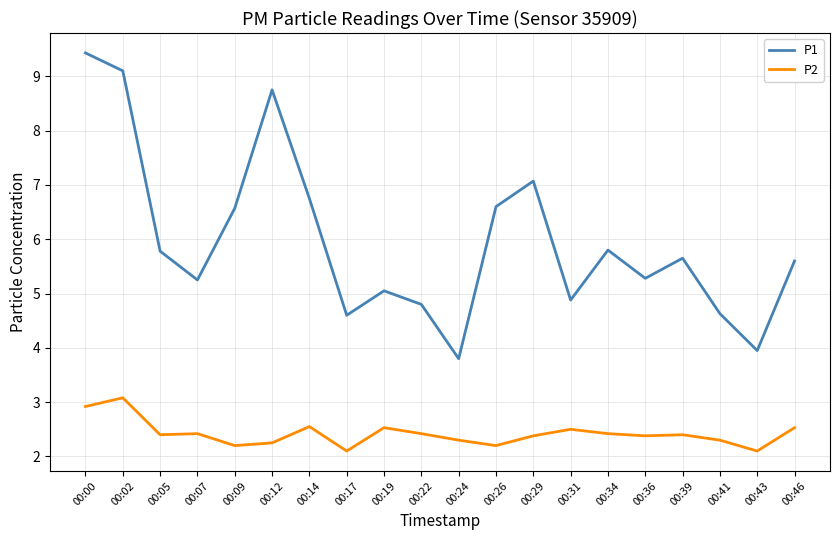

True or false: P1 and P2 cross at least once.

False